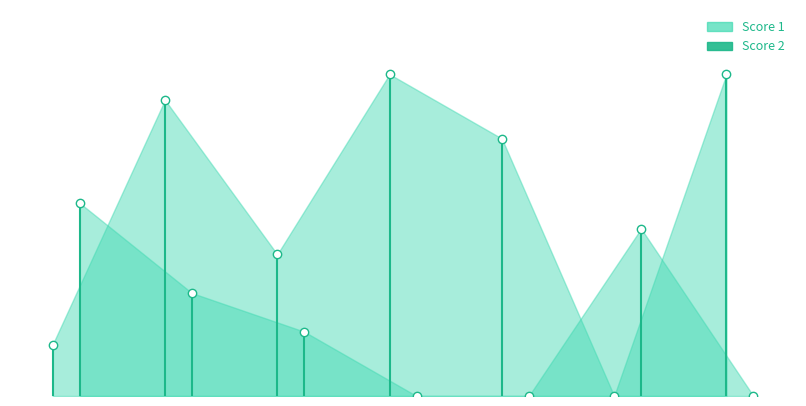

The value of Score 1 at 3 is 11. True or false?

True